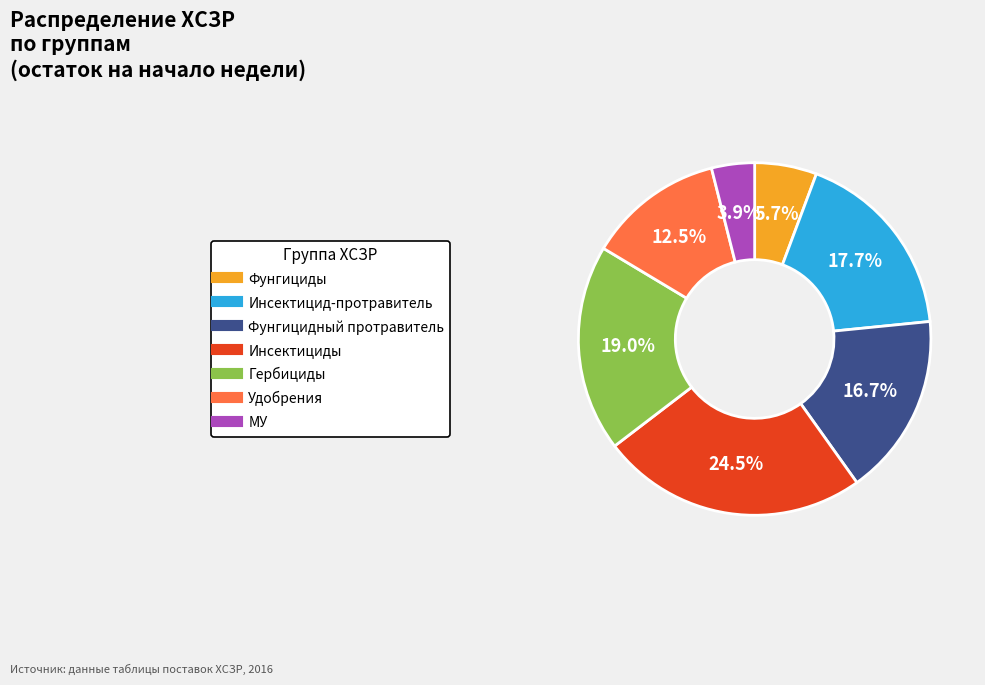

To the nearest percent, what is the difference between the Инсектициды and Инсектицид-протравитель slice percentages?

7%